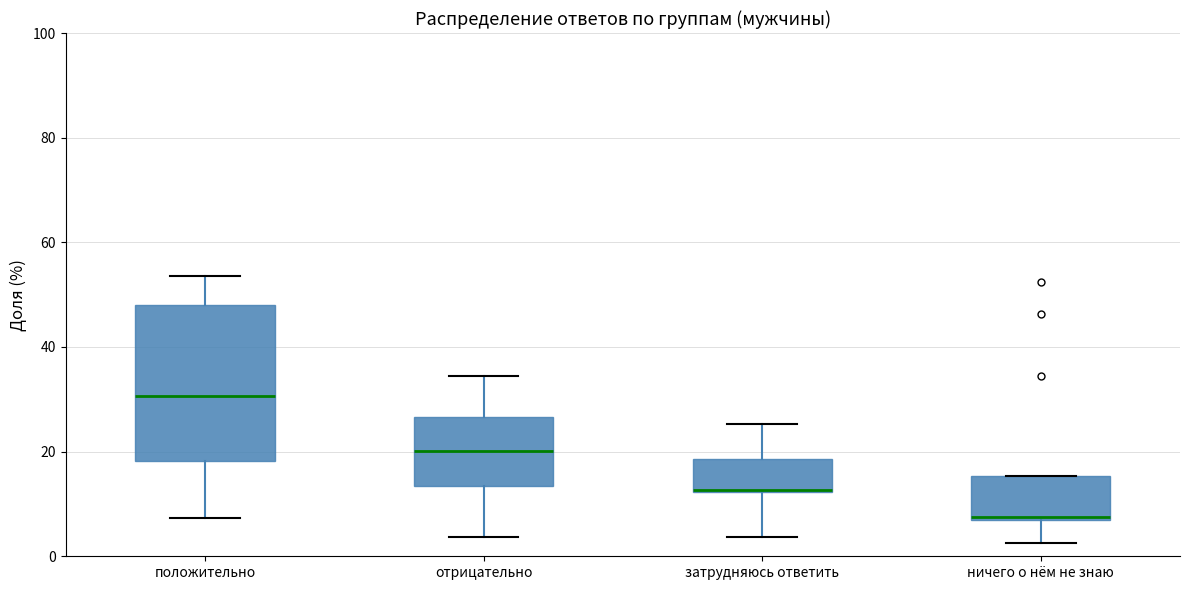

Reading left to right, transcribe this box plot: for each box, give where its median line is, the range the box spans, and where its two whiskers end, as read against the y-axis. The values are not printed on the chart, so give them approximately, as read against the axis.

положительно: median 30, box 18 to 48, whiskers 8 to 54
отрицательно: median 20, box 14 to 26, whiskers 4 to 34
затрудняюсь ответить: median 12, box 12 to 18, whiskers 4 to 26
ничего о нём не знаю: median 8, box 6 to 16, whiskers 2 to 16